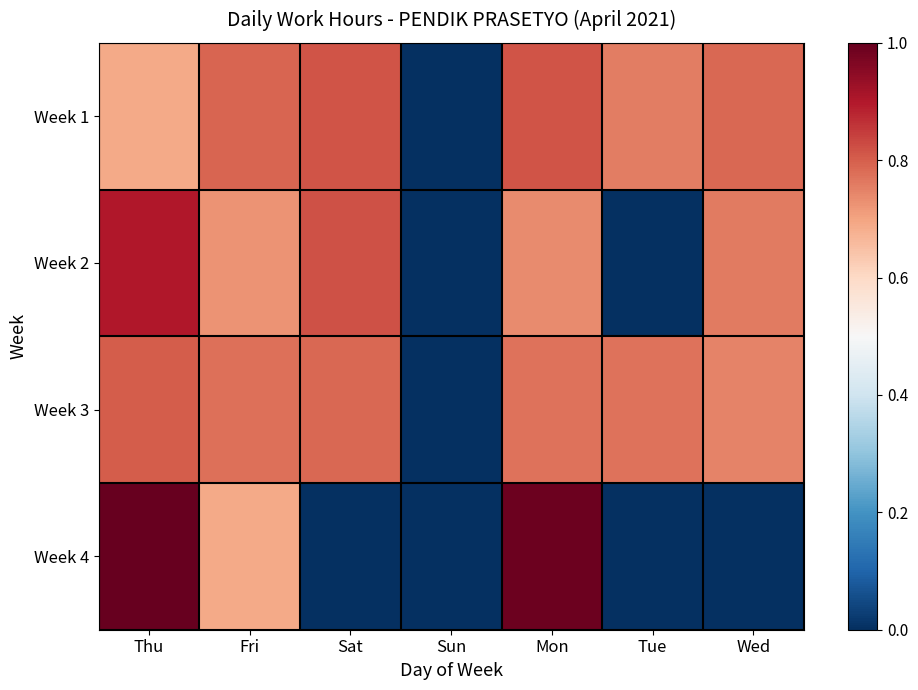

What is the total value across all series at Thu?

3.4